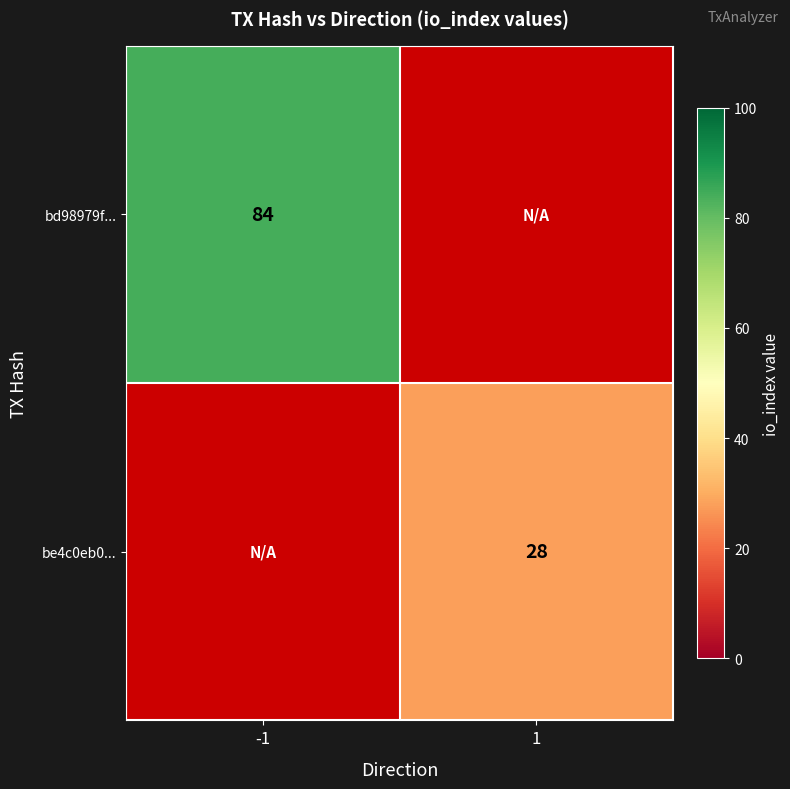

Which has a higher value, 1 or -1?

-1